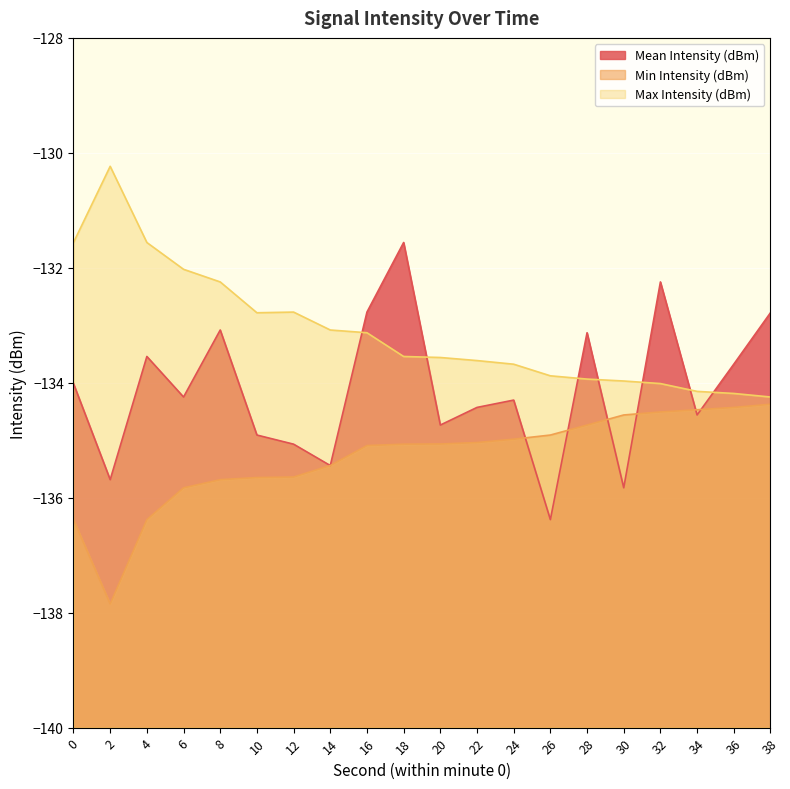

After their last crossing, which series has the higher values: Mean Intensity (dBm) or Min Intensity (dBm)?

Mean Intensity (dBm)